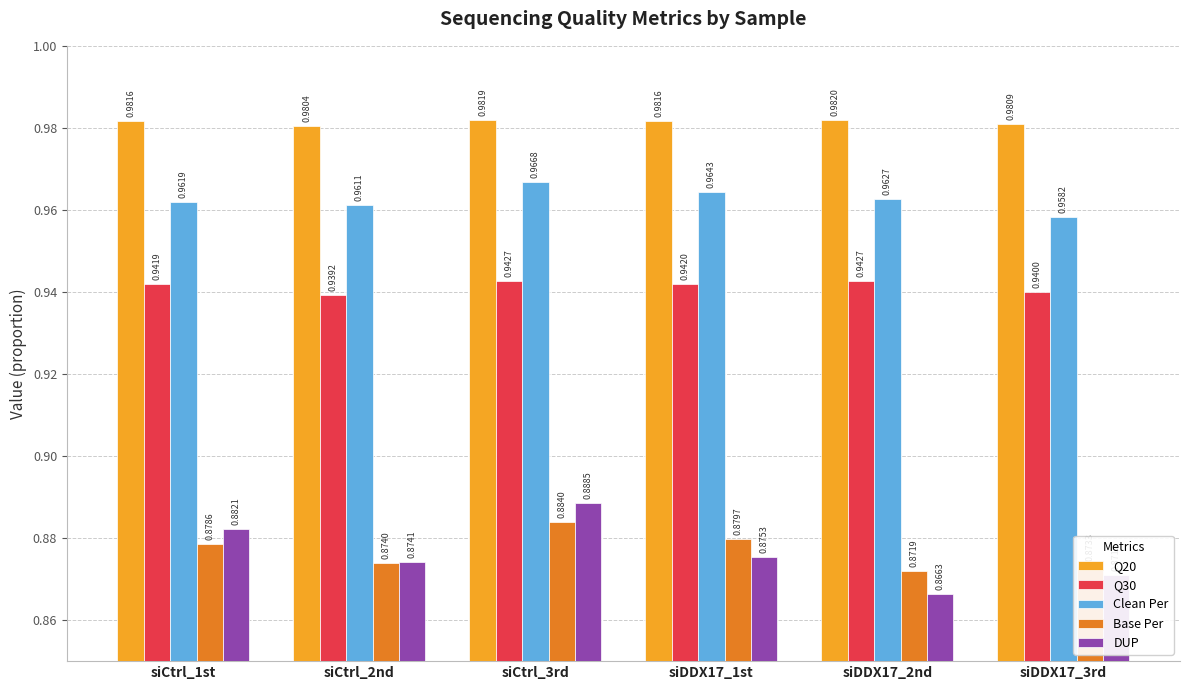

How many series are shown in this chart?

5